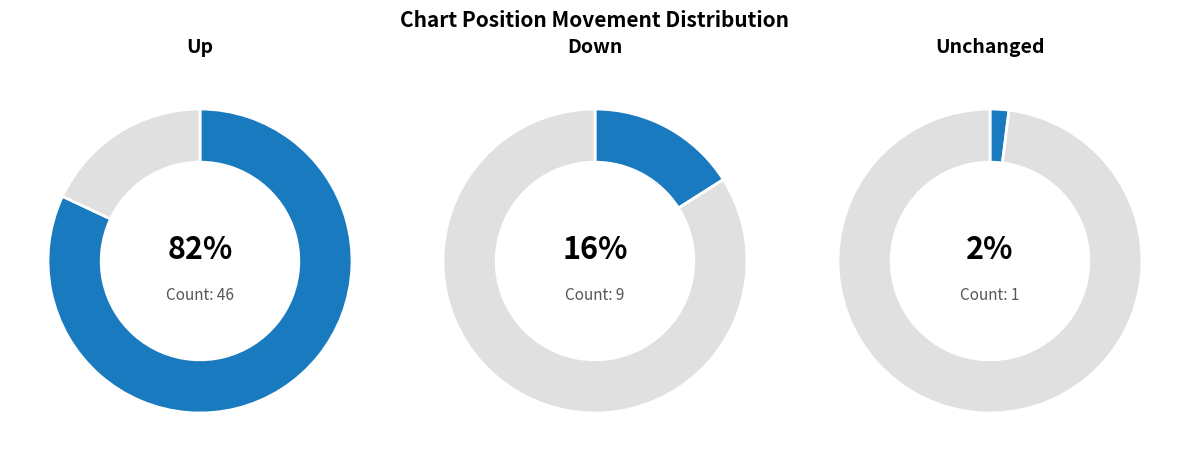

How many segments does this pie chart have?

3